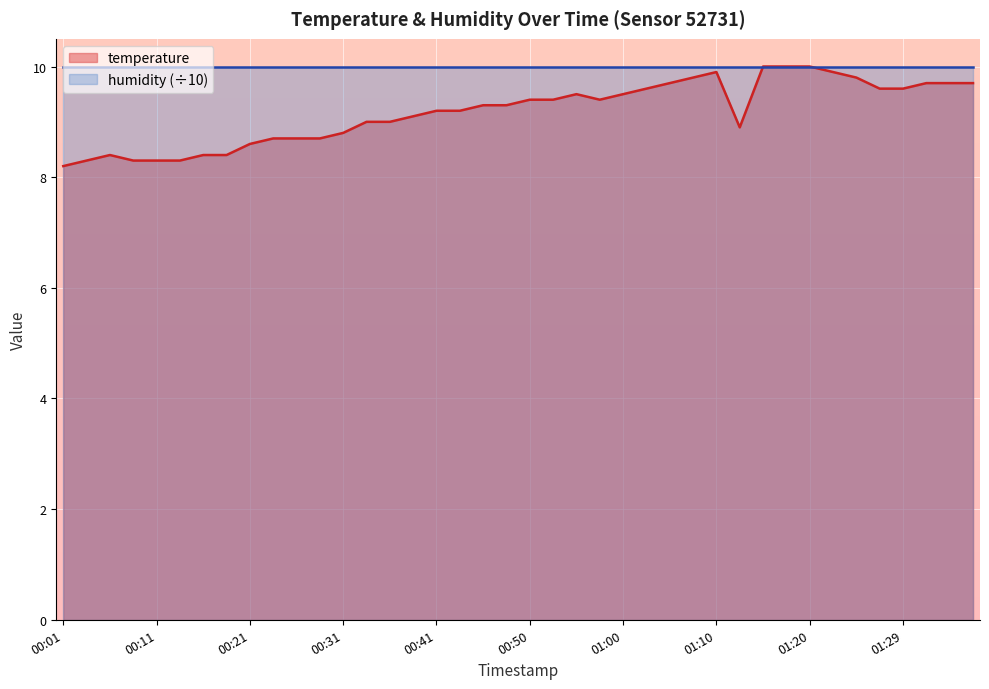

What is the average value?

9.2